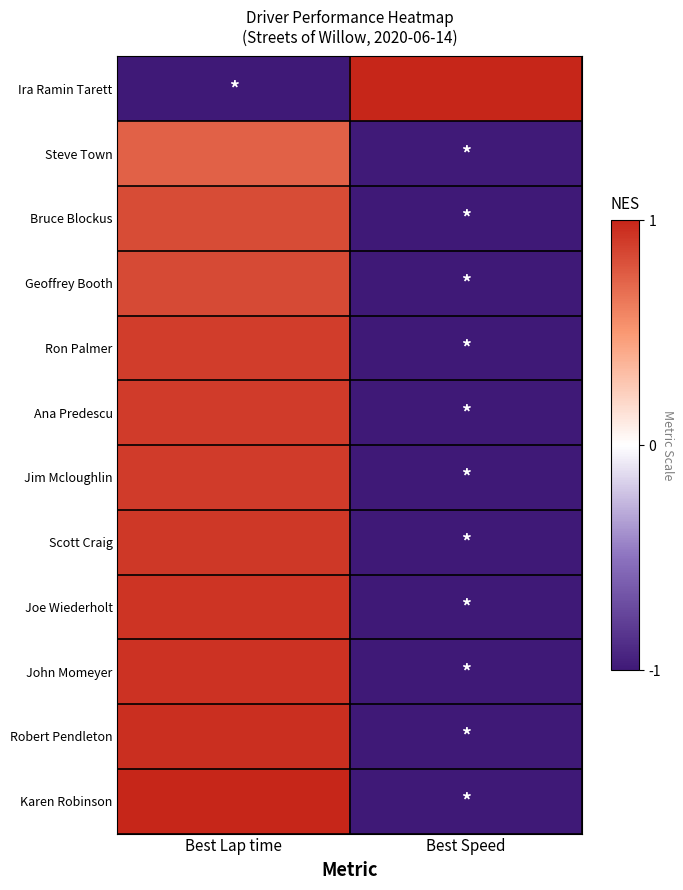

How many series are shown in this chart?

12